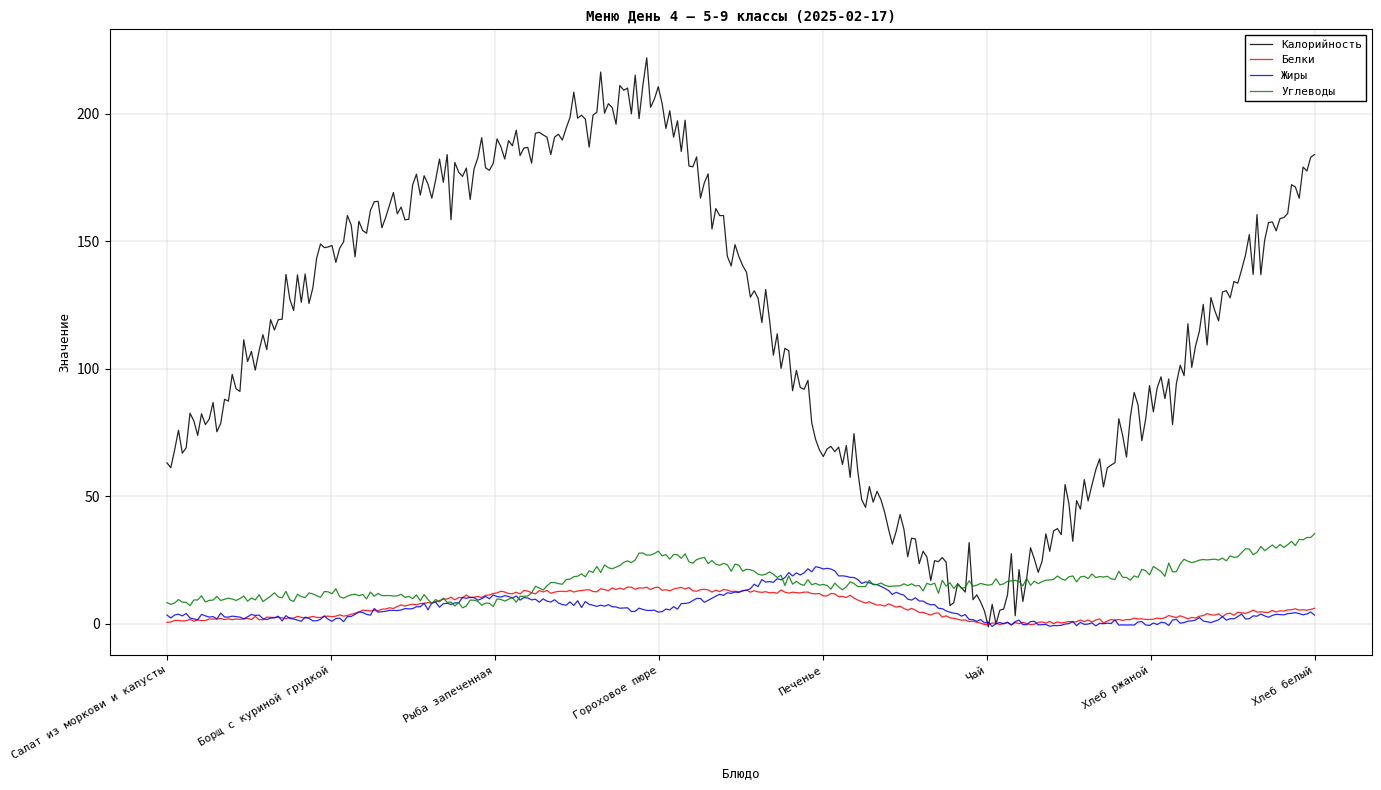

What is the minimum value for Углеводы?

6.3